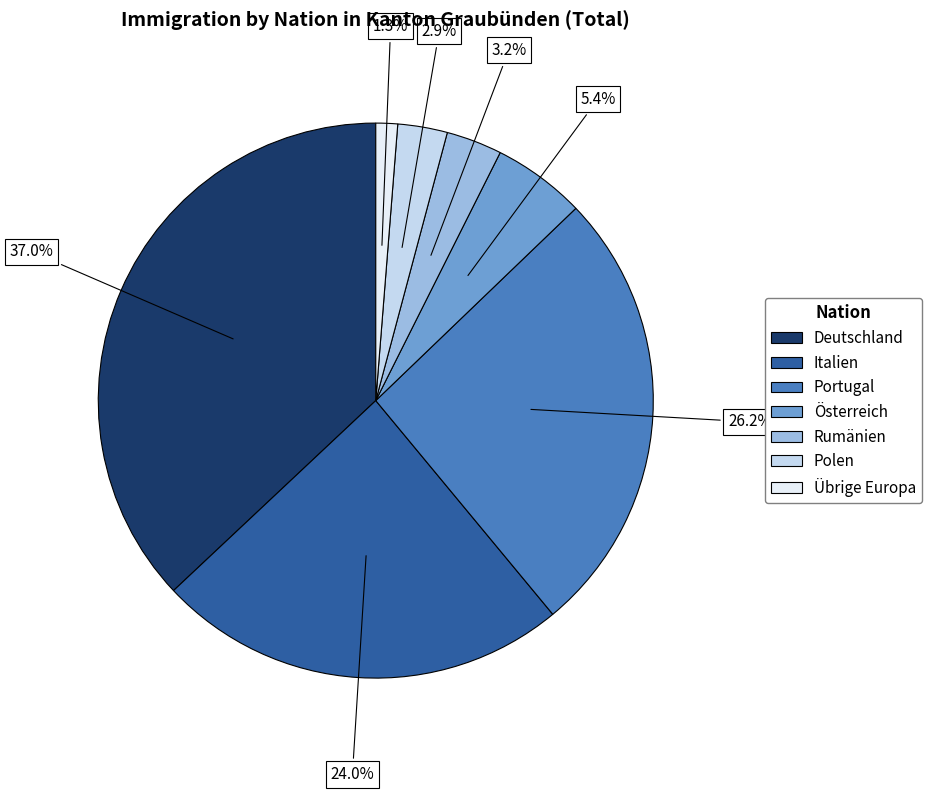

What portion of the pie excludes Rumänien?

96.8%